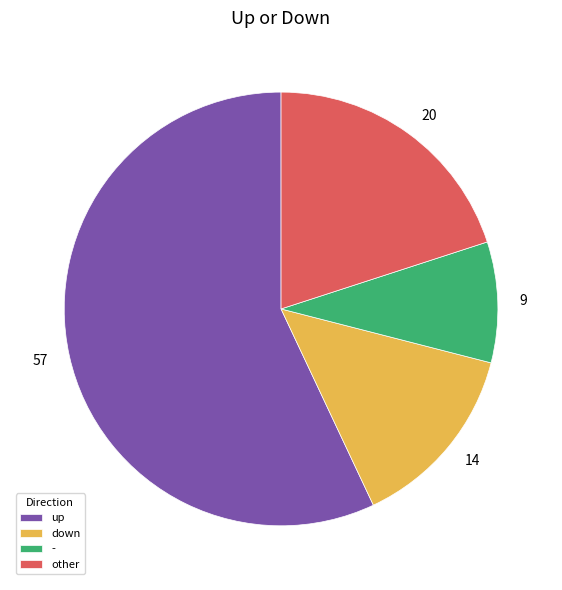

Which category has the smallest portion of the pie?

-